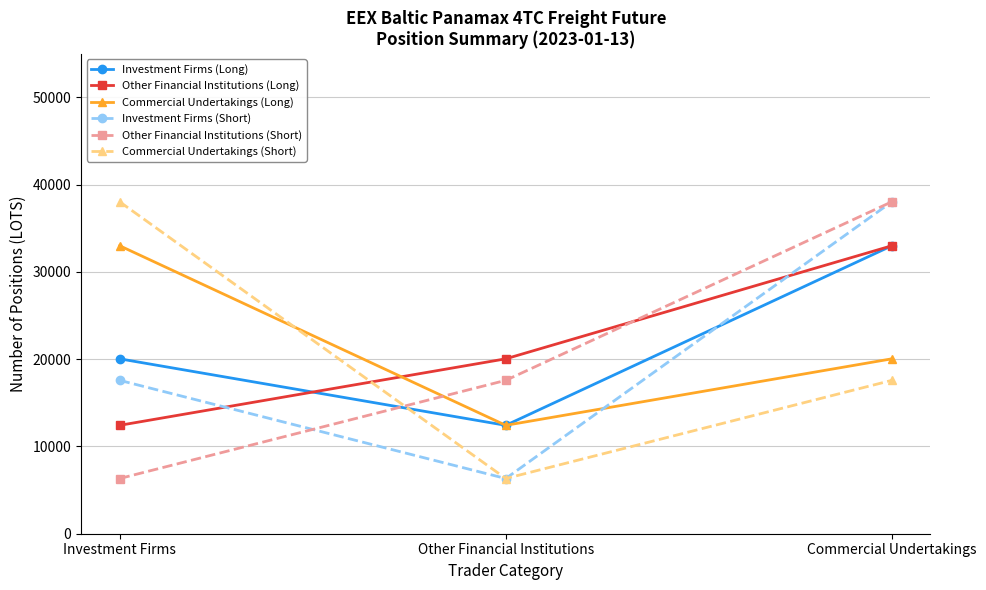

What are all the series names shown in the legend?

Investment Firms (Long), Other Financial Institutions (Long), Commercial Undertakings (Long), Investment Firms (Short), Other Financial Institutions (Short), Commercial Undertakings (Short)